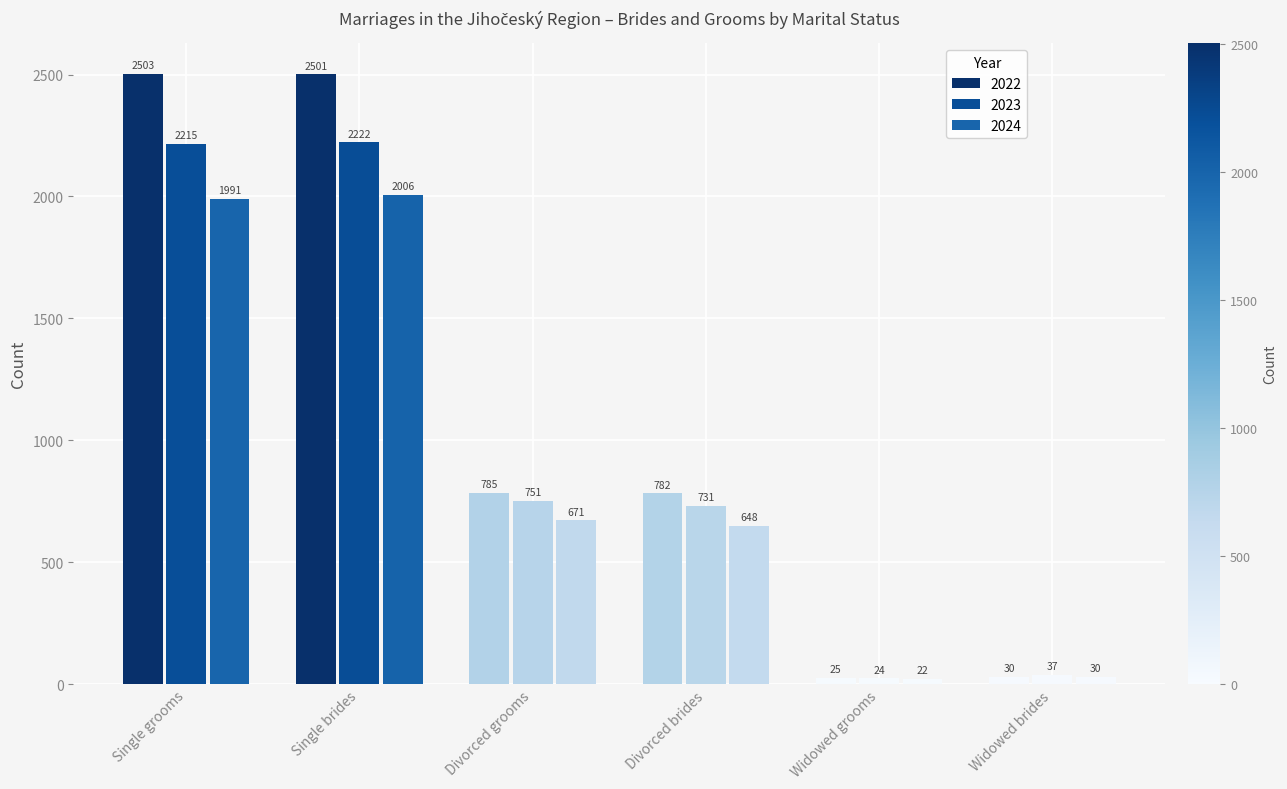

The value of 2023 at Divorced brides is 731. True or false?

True